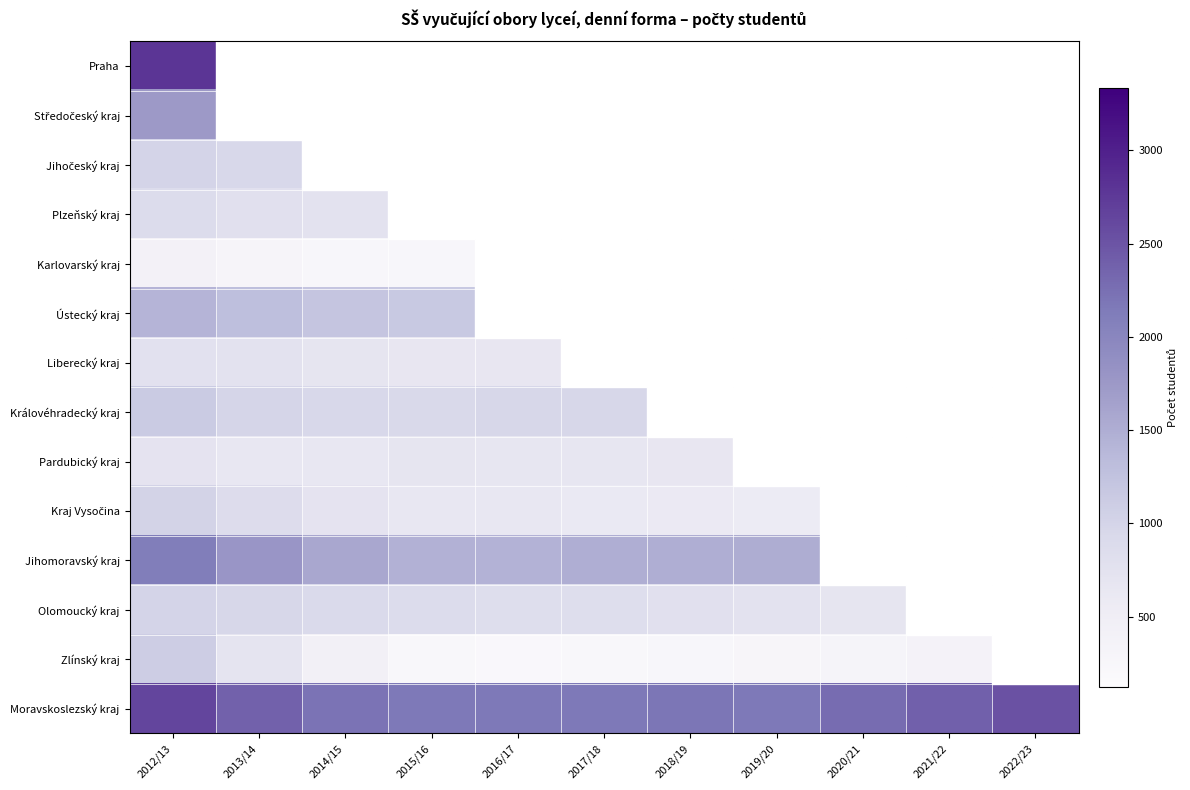

At how many categories does at least one series exceed 2453?

11